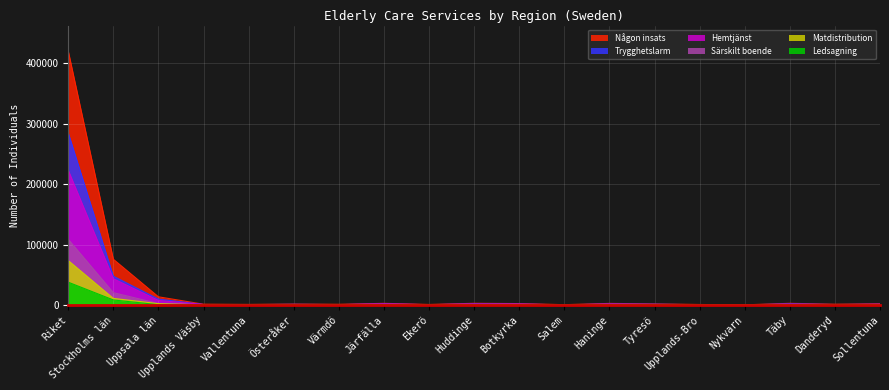

Is it true that Särskilt boende equals 1175 at Sollentuna?

False